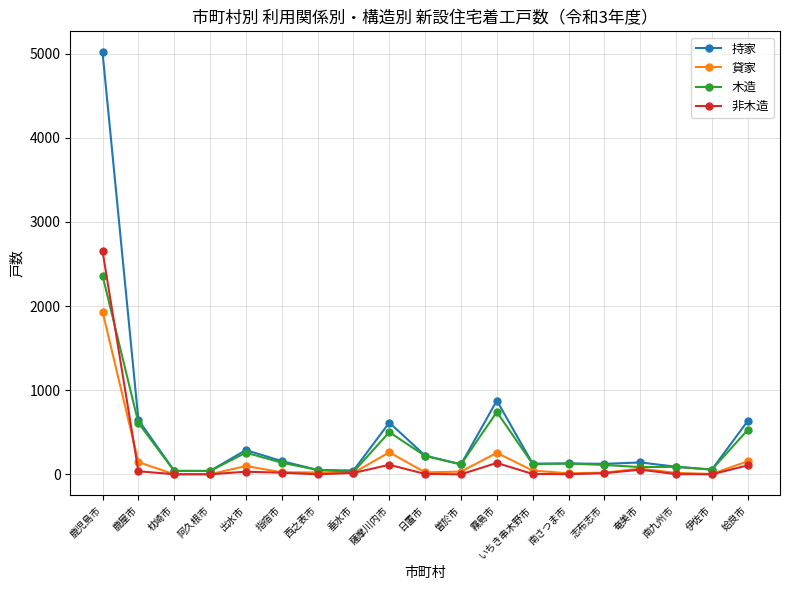

True or false: 貸家 has a value of 1935 at 鹿児島市.

True